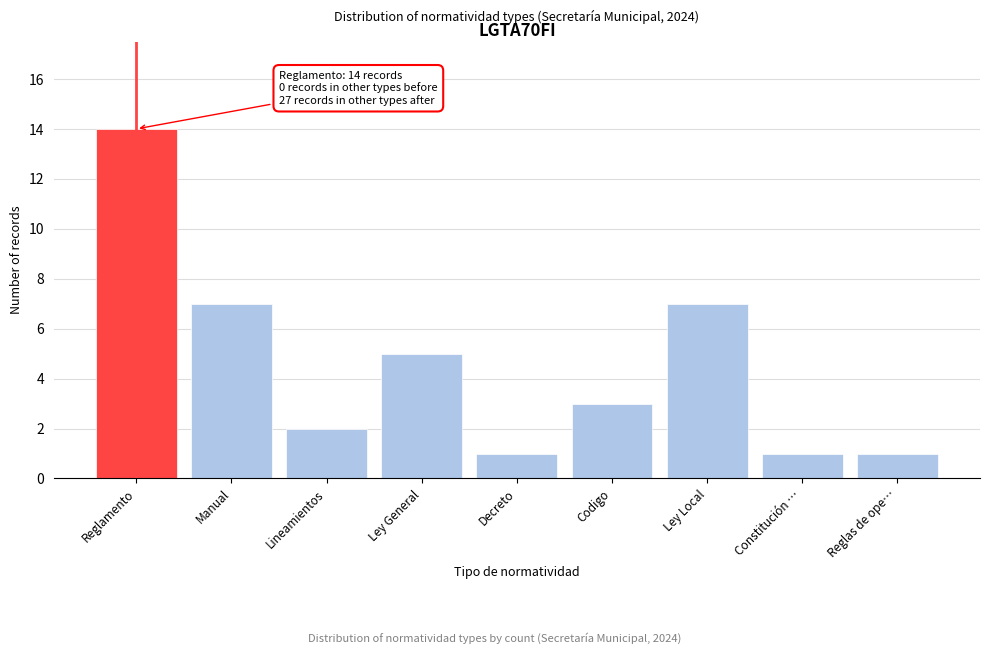

Reading left to right, list all the values displayed in this chart.

14	7	2	5	1	3	7	1	1